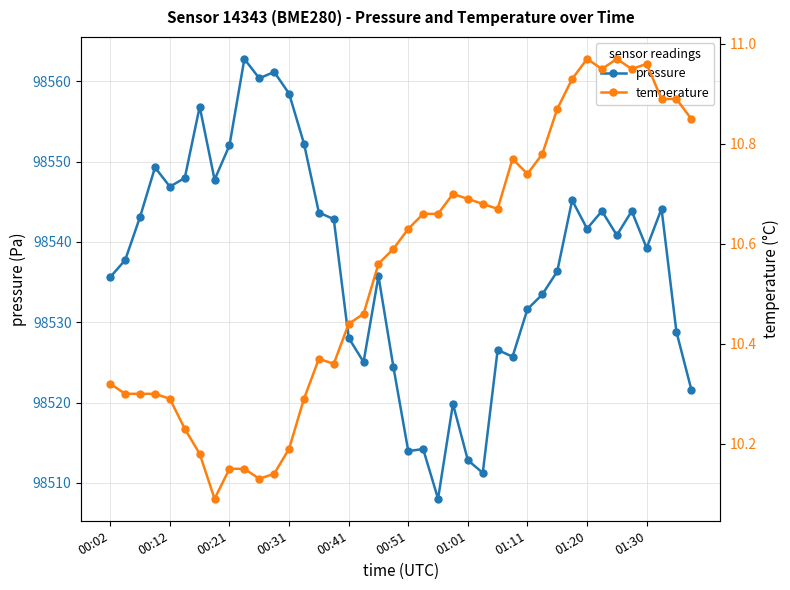

The pressure series shows 98514.0 at 00:51. True or false?

True